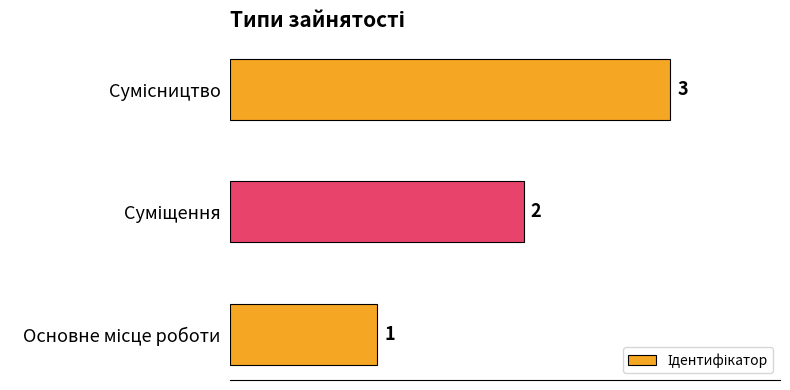

What is the greatest value displayed?

3